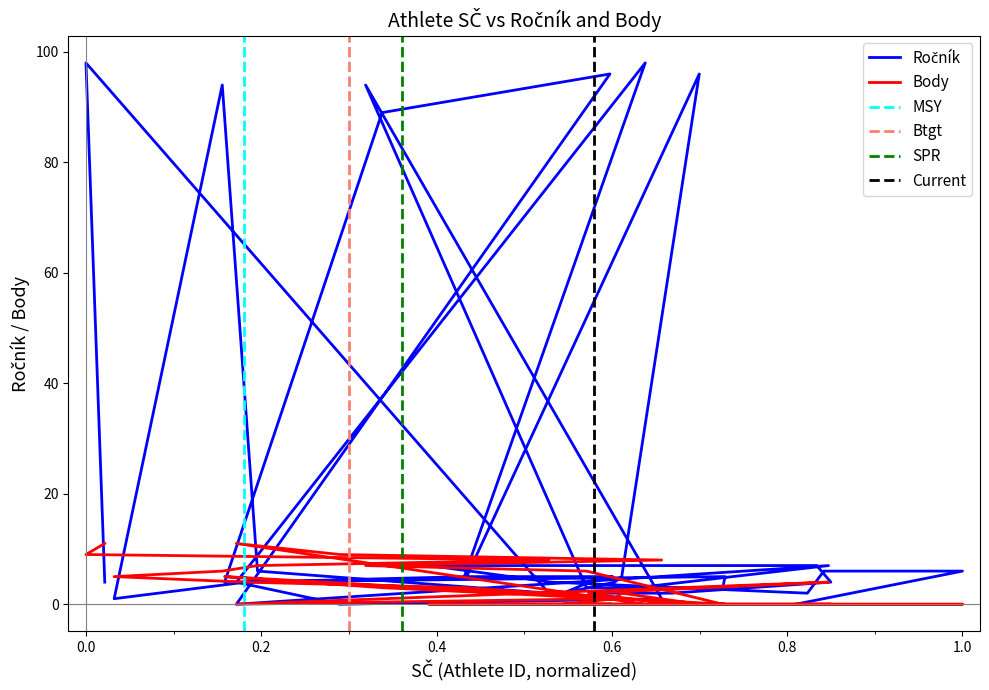

Between 128 and 68, which series saw the biggest shift?

Ročník